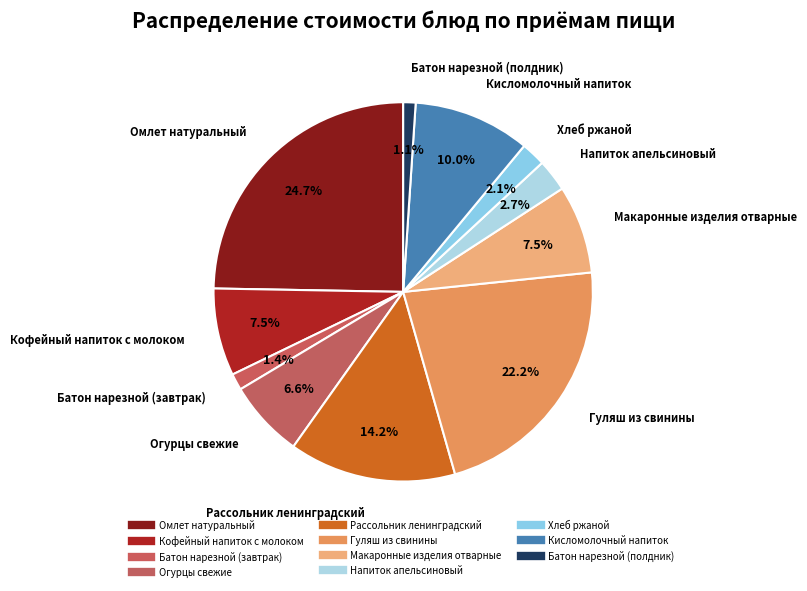

Which has a higher value, Макаронные изделия отварные or Батон нарезной (завтрак)?

Макаронные изделия отварные